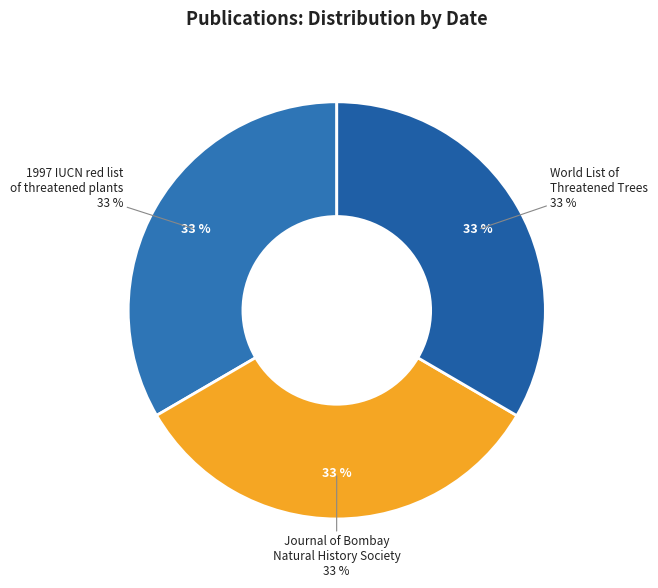

What is the largest slice in the pie chart?

The World List of Threatened Trees